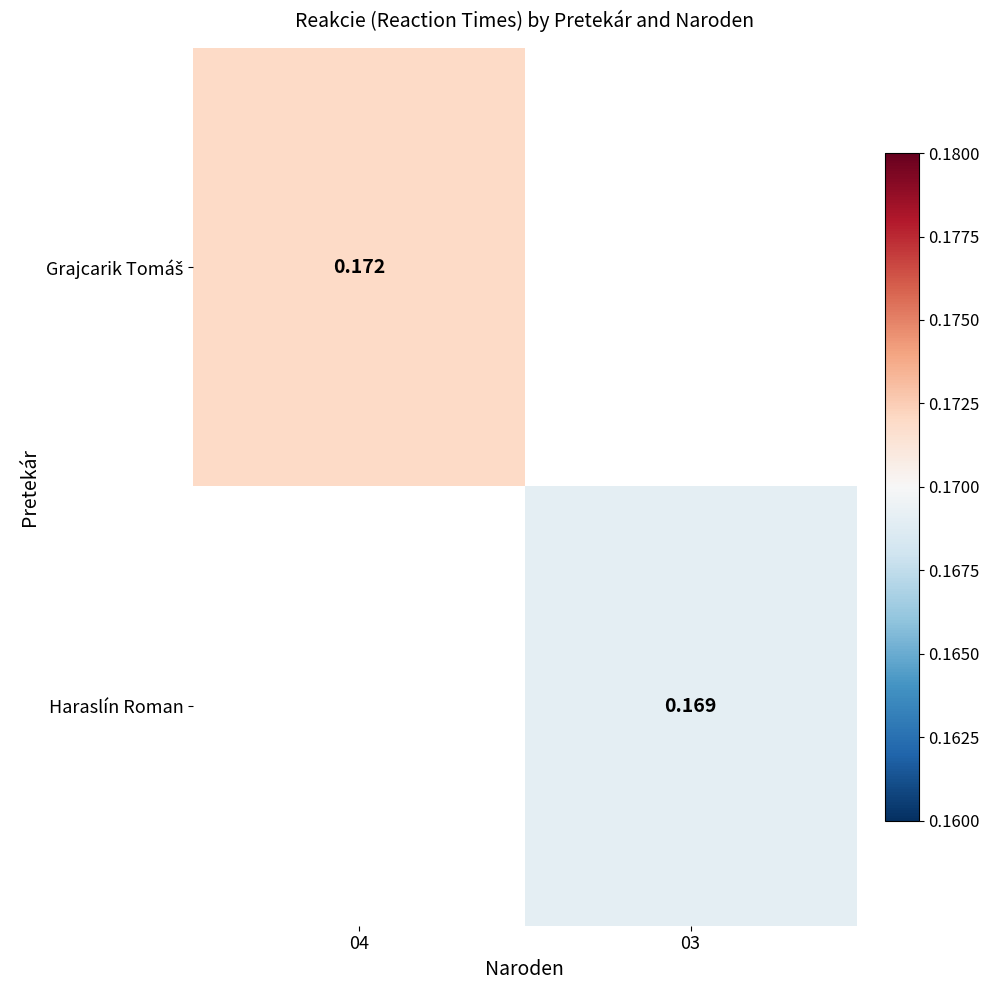

At how many categories does at least one series exceed 0?

2